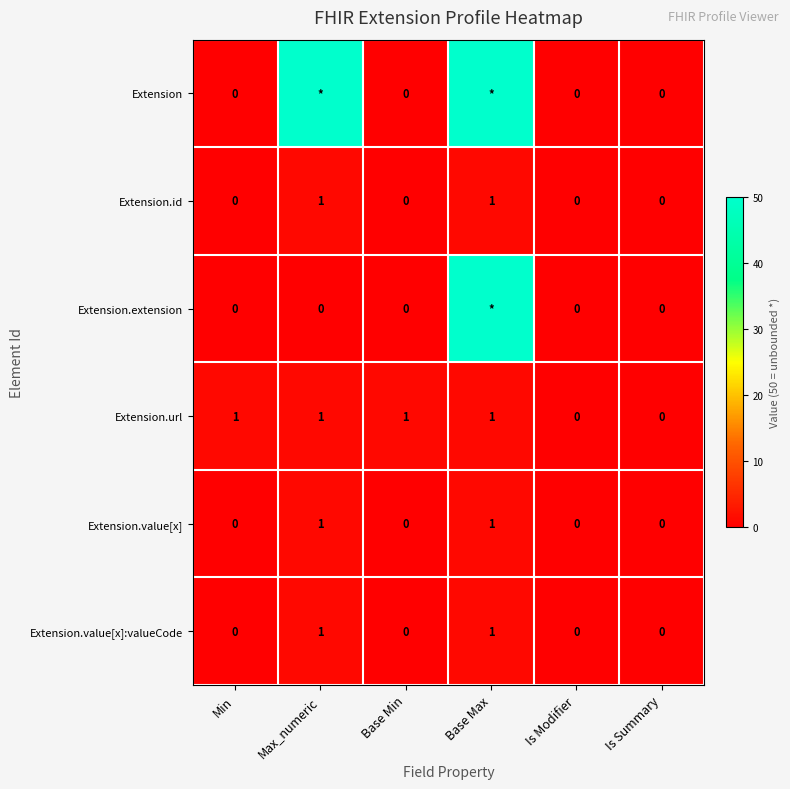

True or false: Extension.value[x] has a value of 0 at Is Summary.

True